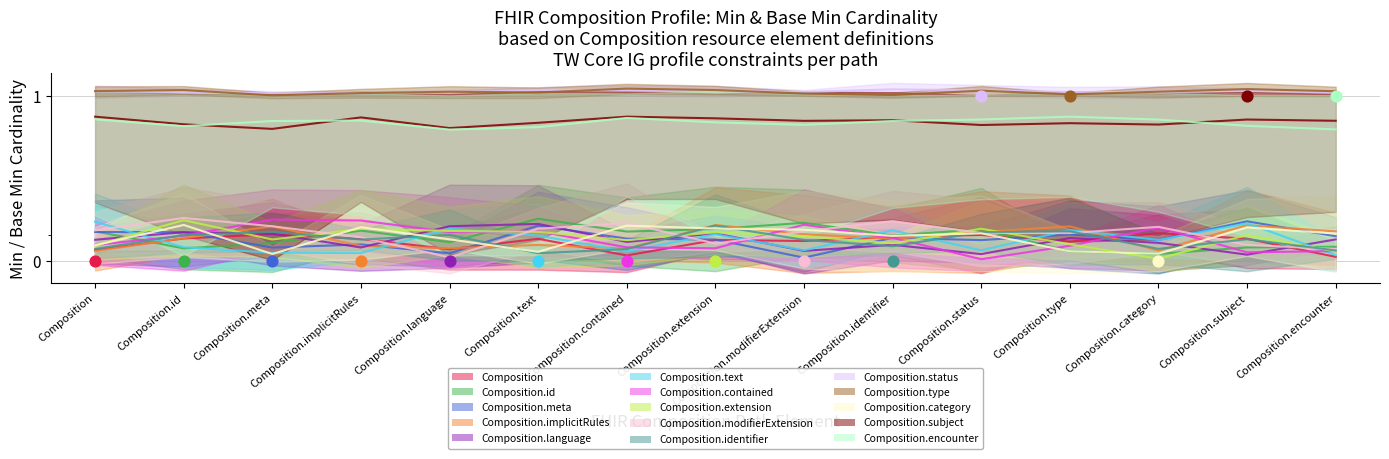

Which series contains the lowest Y value?

Composition (Min=0)